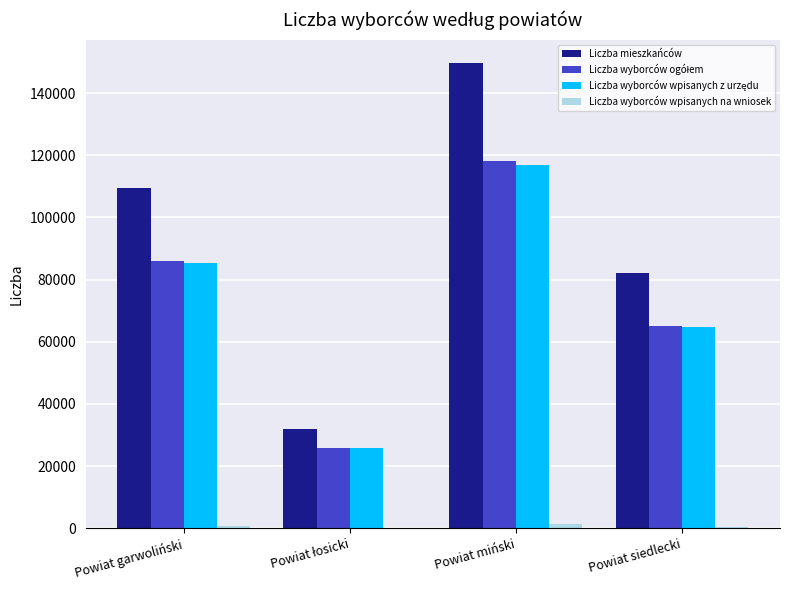

The Liczba mieszkańców series shows 149708 at Powiat miński. True or false?

True